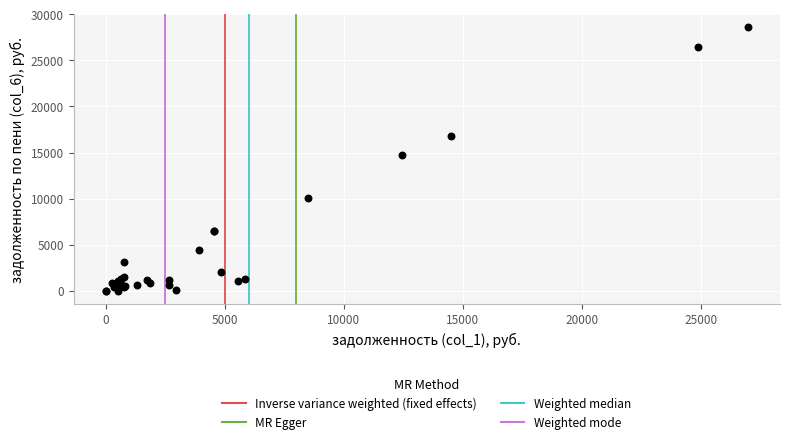

What Y value in the scatter plot is closest to 14292?

14777.1